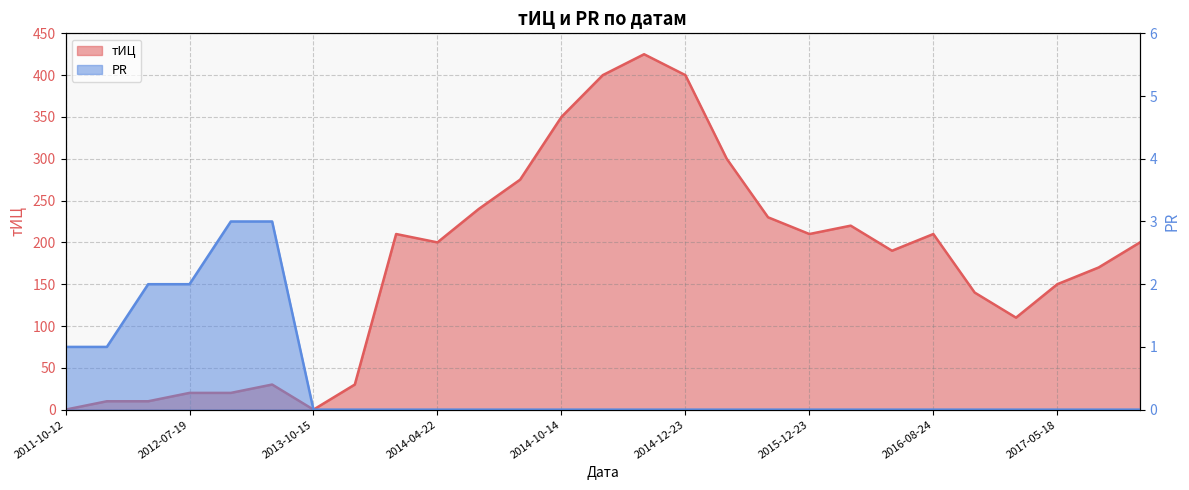

What is the value of the тИЦ point at the 24th from the left?

110